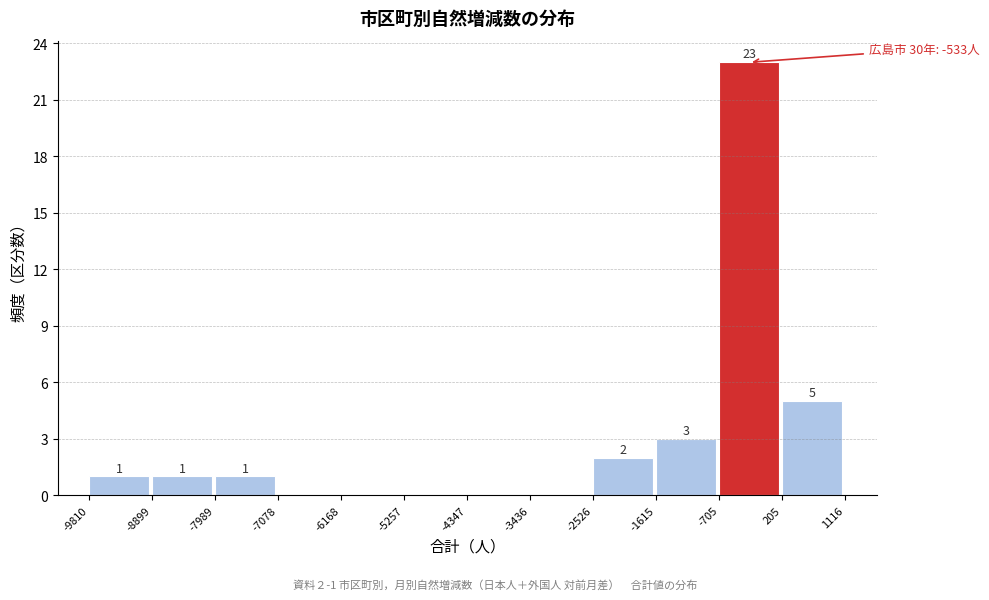

Over which range of the x-axis is the bar tallest?

-705 to 205